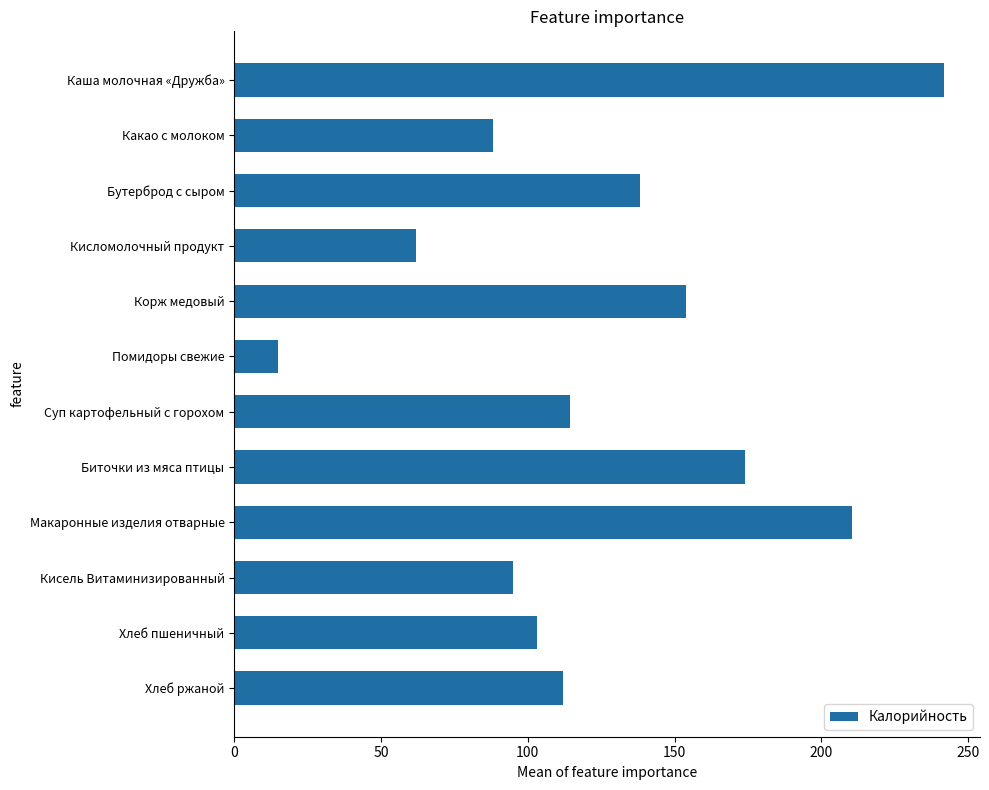

What is the greatest value displayed?

241.9